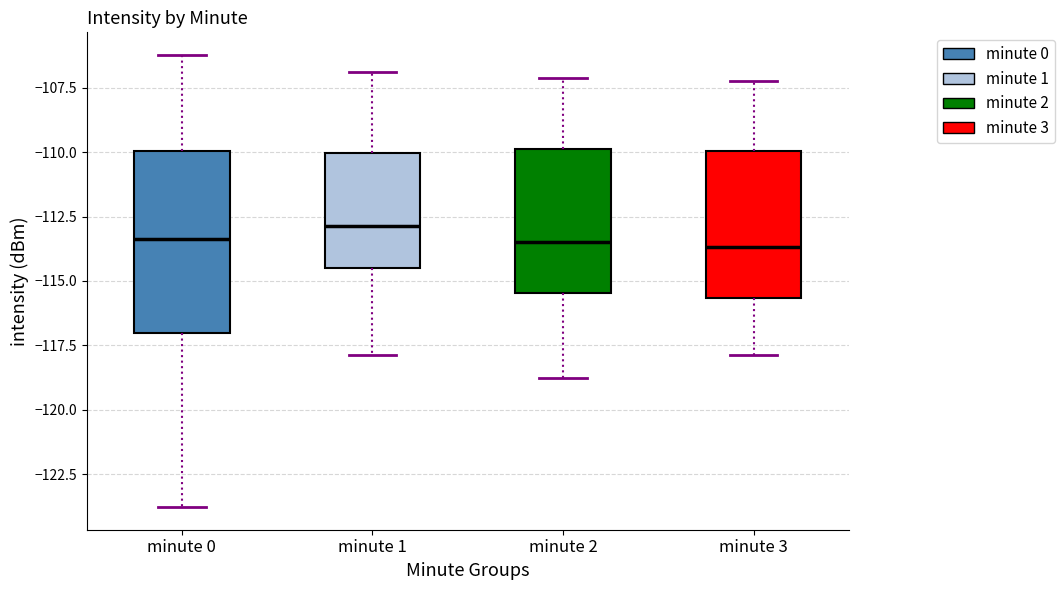

Reading left to right, read every box against the y-axis: the position of its median line, the range the box covers, and the ends of its whiskers. The values are not printed on the chart, so give them approximately, as read against the axis.

minute 0: median -113.5, box -117.0 to -110.0, whiskers -124.0 to -106.0
minute 1: median -113.0, box -114.5 to -110.0, whiskers -118.0 to -107.0
minute 2: median -113.5, box -115.5 to -110.0, whiskers -119.0 to -107.0
minute 3: median -113.5, box -115.5 to -110.0, whiskers -118.0 to -107.0